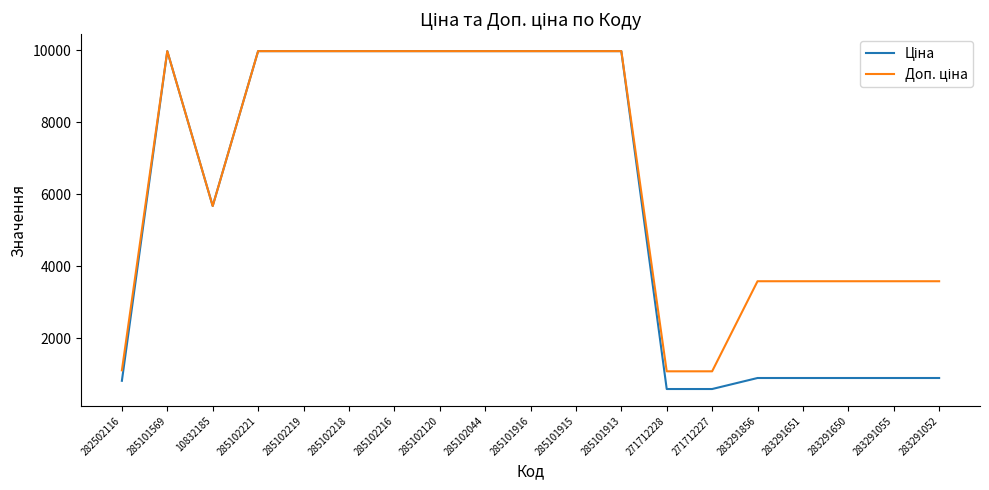

What is the total value across all series at 285102218?

19950.0